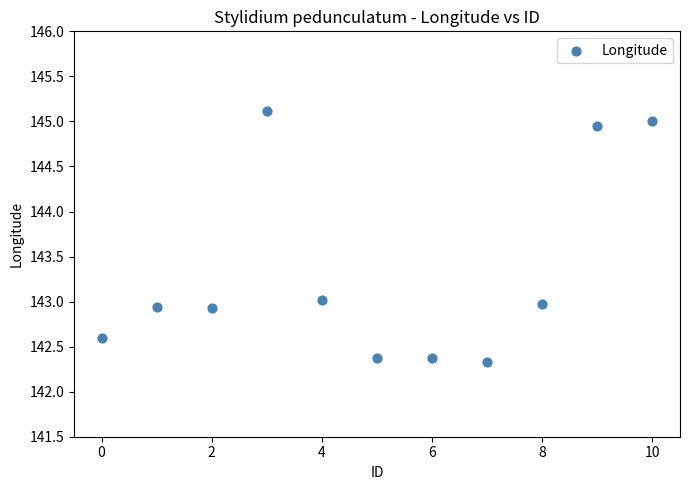

What is the average Y value?

143.3